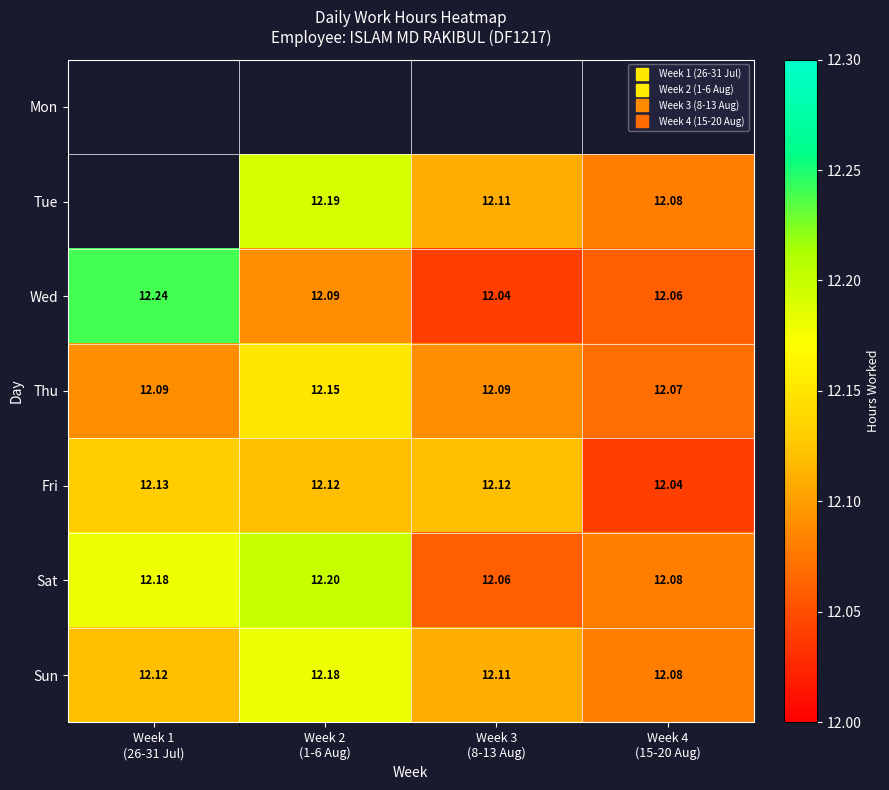

The Thu series shows 12.1 at Week 1 (26-31 Jul). True or false?

True